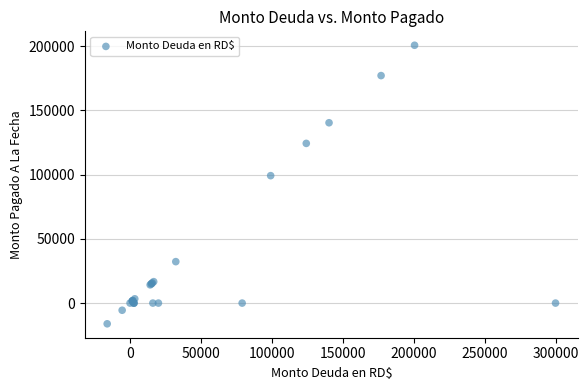

What Y value in the scatter plot is closest to 92242?

99145.8